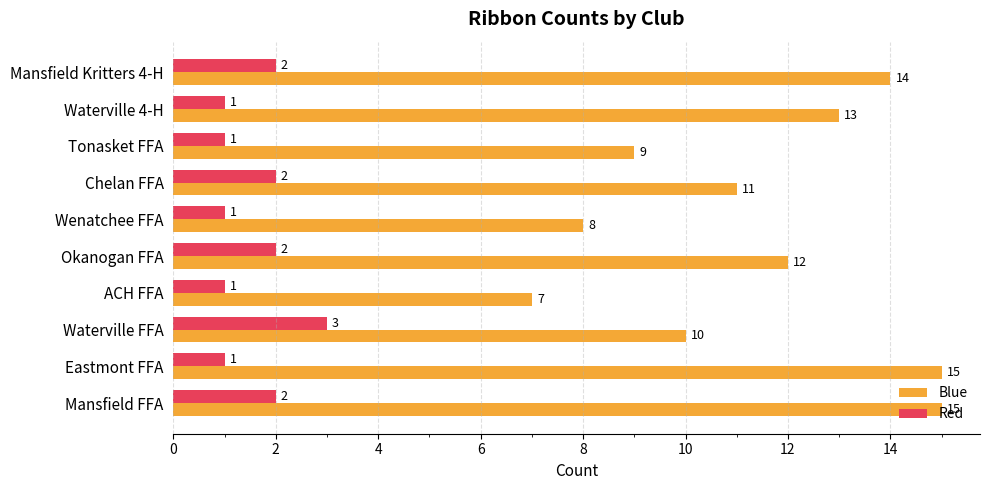

What is the minimum value for Red?

1